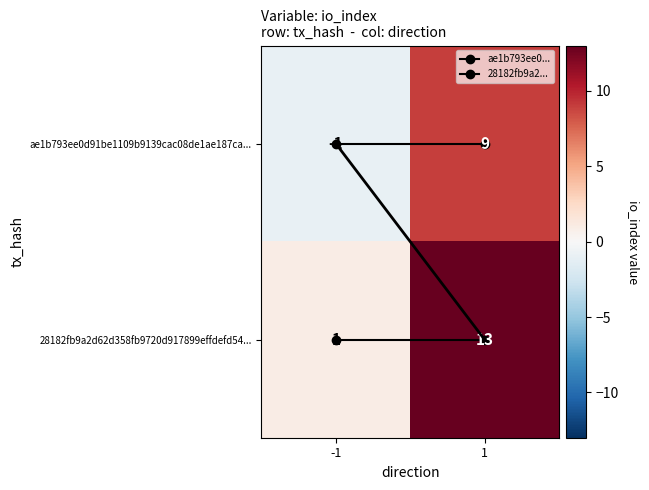

Which series has the widest spread of values?

28182fb9a2d62d358fb9720d917899effdefd54...